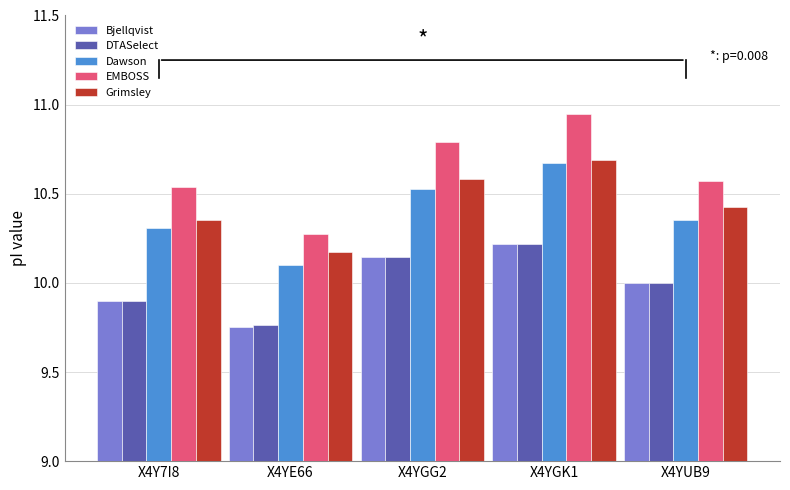

What is the value of the Bjellqvist bar at the 4th from the left?

10.2